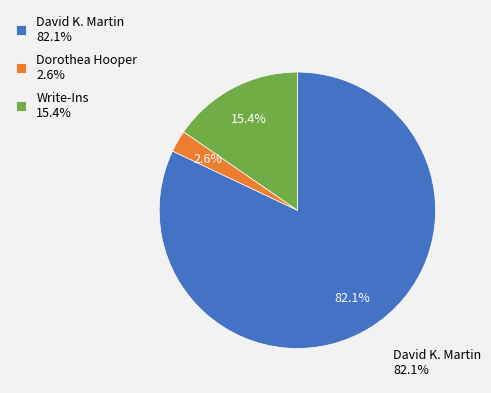

Combined, what portion of the pie is Write-Ins and Dorothea Hooper?

17.9%